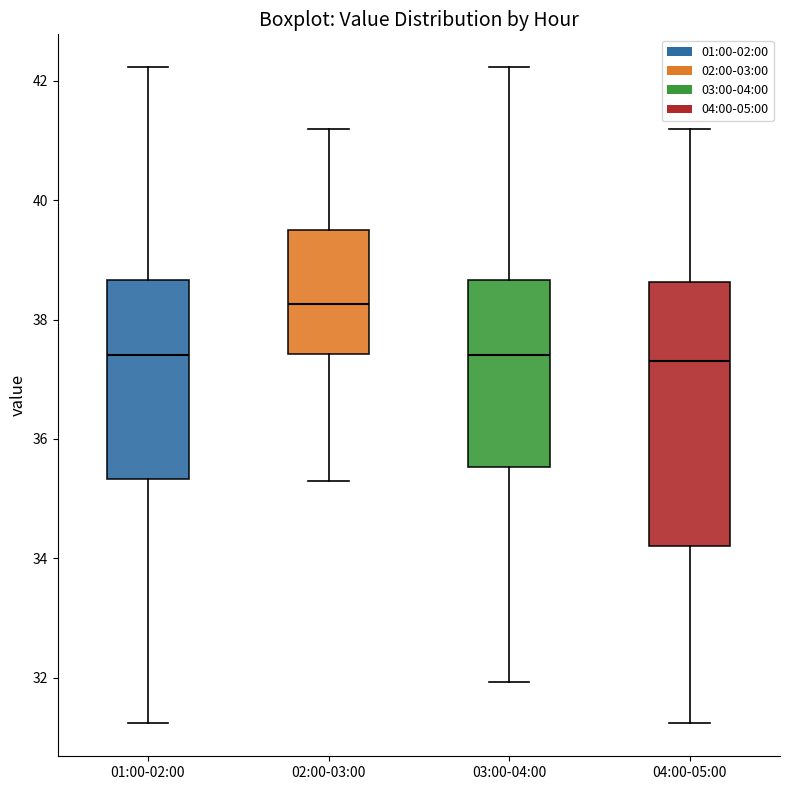

Reading left to right, transcribe this box plot: for each box, give where its median line is, the range the box spans, and where its two whiskers end, as read against the y-axis. The values are not printed on the chart, so give them approximately, as read against the axis.

01:00-02:00: median 37.4, box 35.4 to 38.6, whiskers 31.2 to 42.2
02:00-03:00: median 38.2, box 37.4 to 39.6, whiskers 35.4 to 41.2
03:00-04:00: median 37.4, box 35.6 to 38.6, whiskers 32.0 to 42.2
04:00-05:00: median 37.4, box 34.2 to 38.6, whiskers 31.2 to 41.2